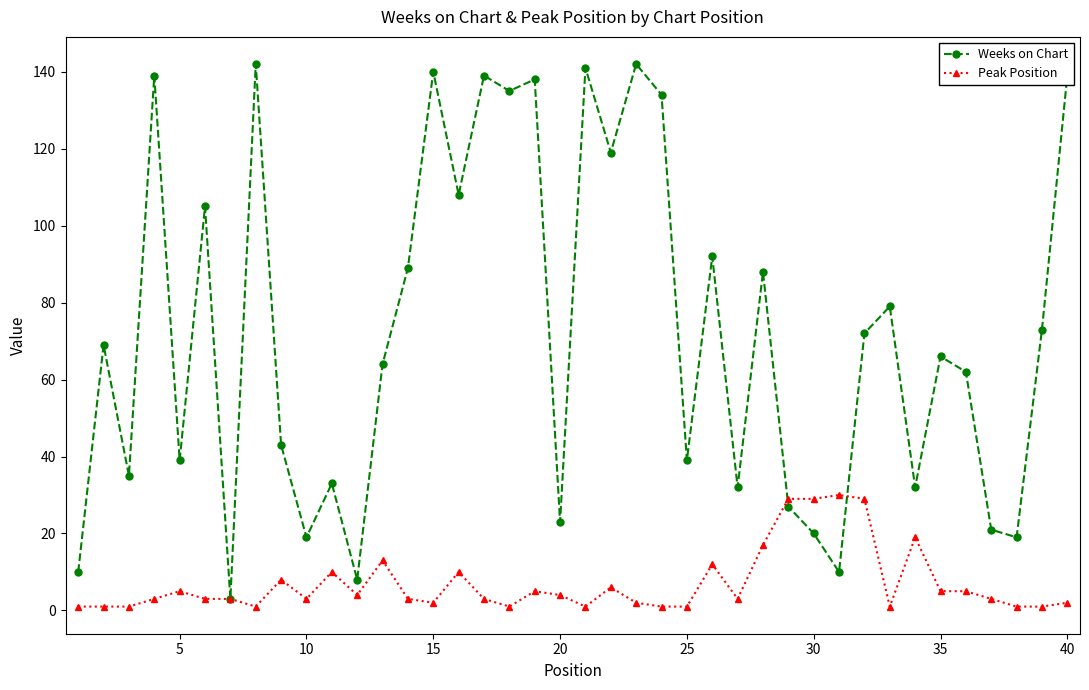

What is the minimum value shown in the chart?

1